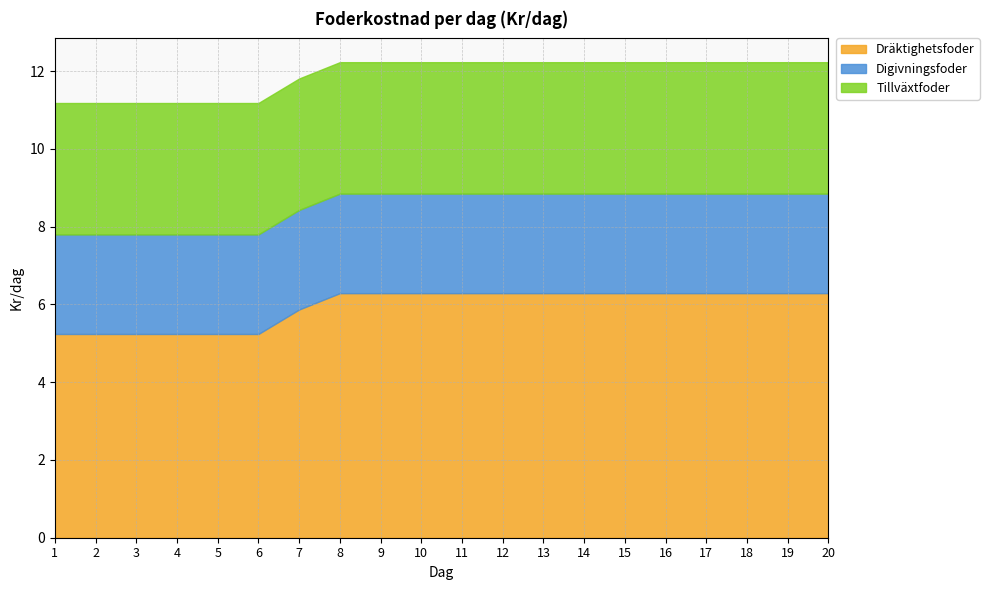

What is the difference between the highest and lowest values at 4?

2.7